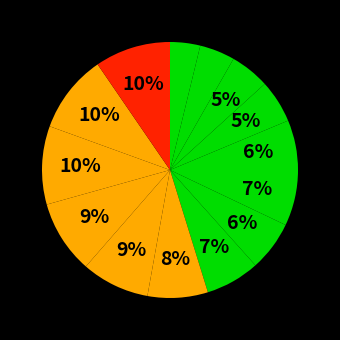

Does any single category account for the majority?

No